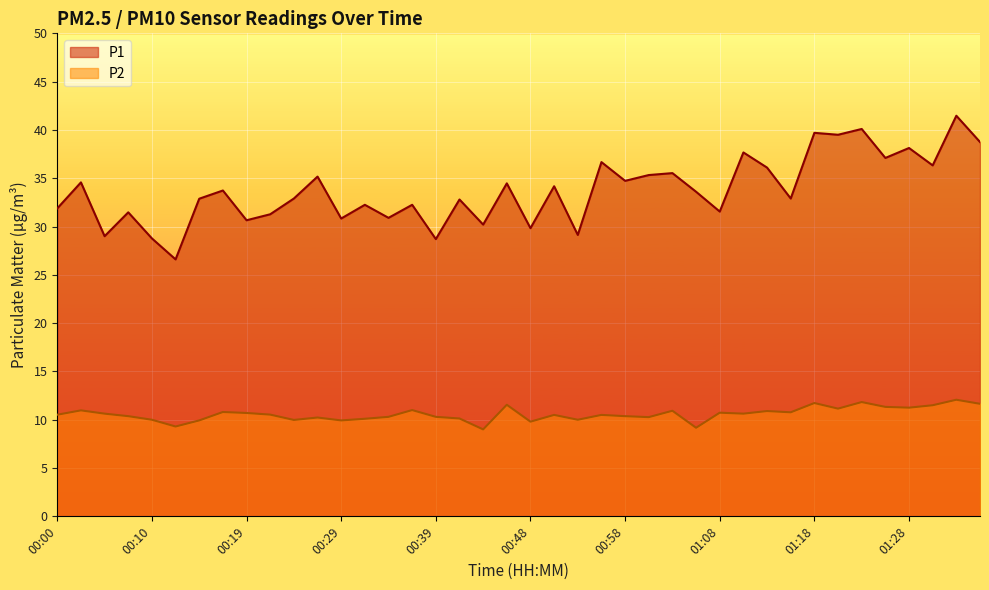

What is the label of the 14th point from the left?

00:31